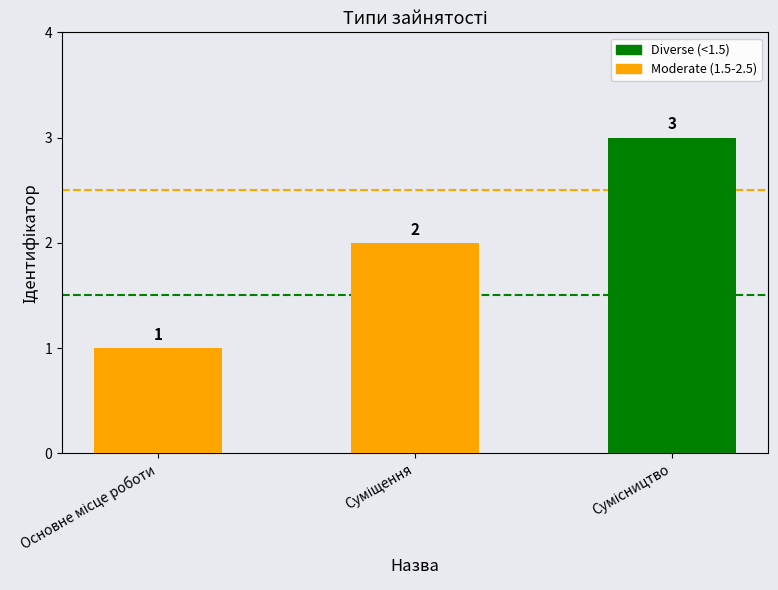

Where is the data nearest to the value 2?

Суміщення